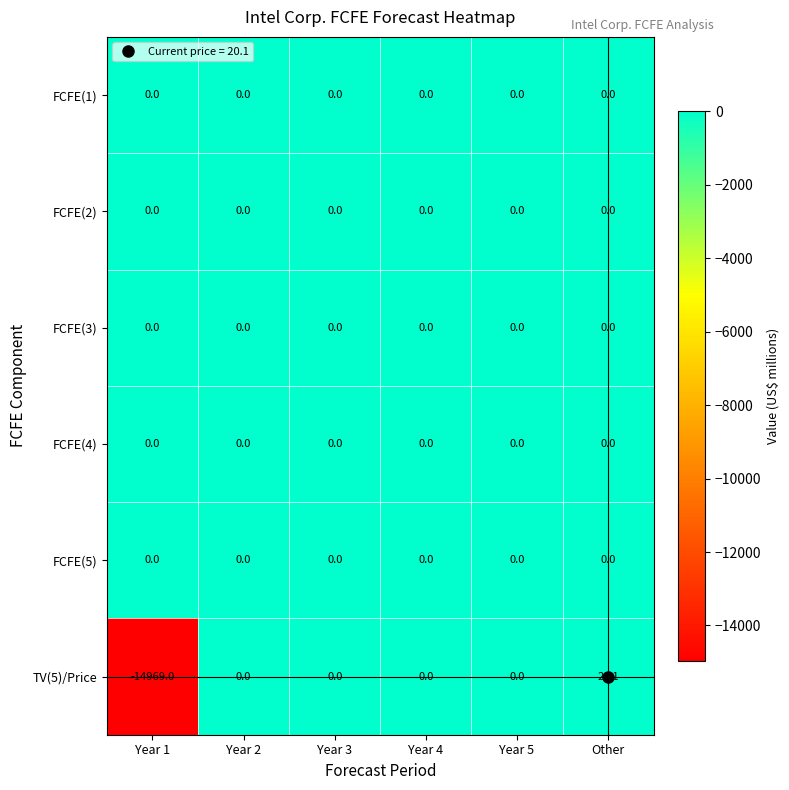

At which category is the sum across all series the highest?

Other